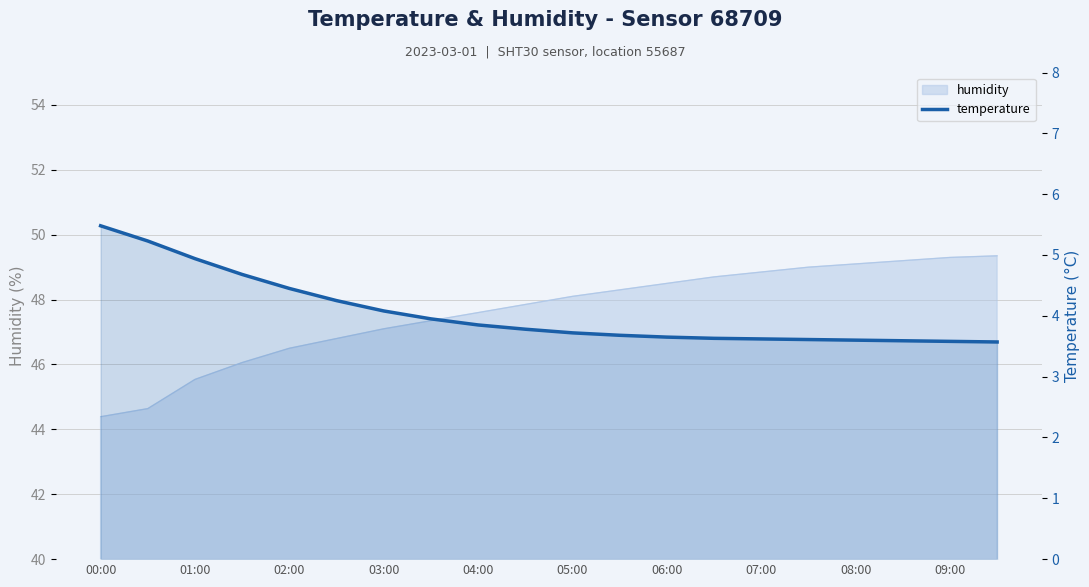

Is it true that the value at 13 is 3.6?

True